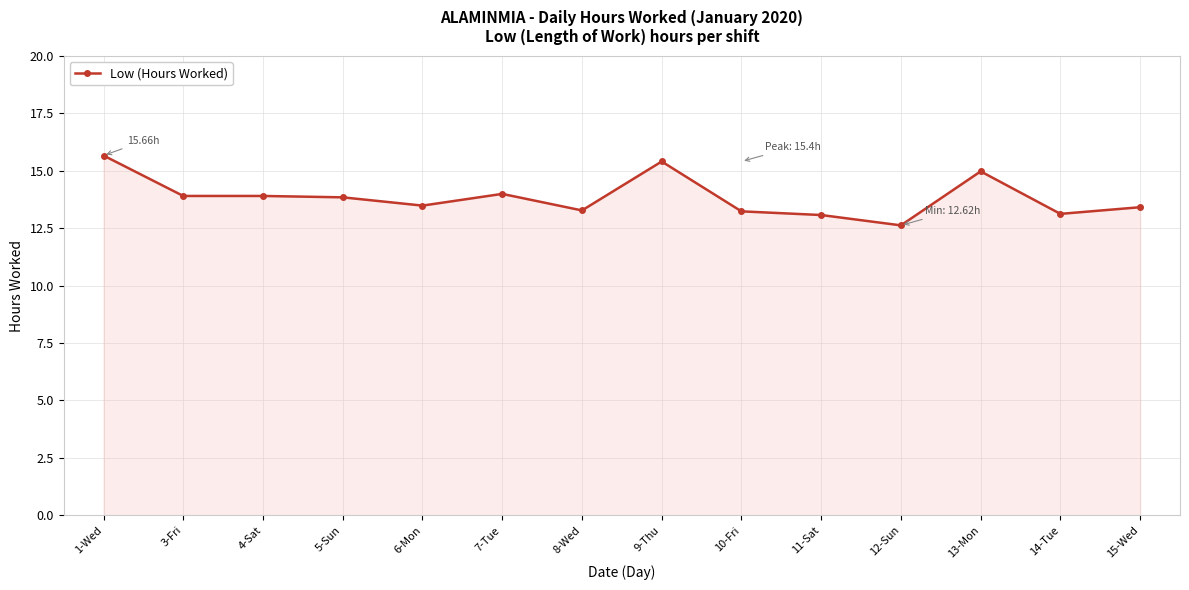

What is the sum of all values?

193.9